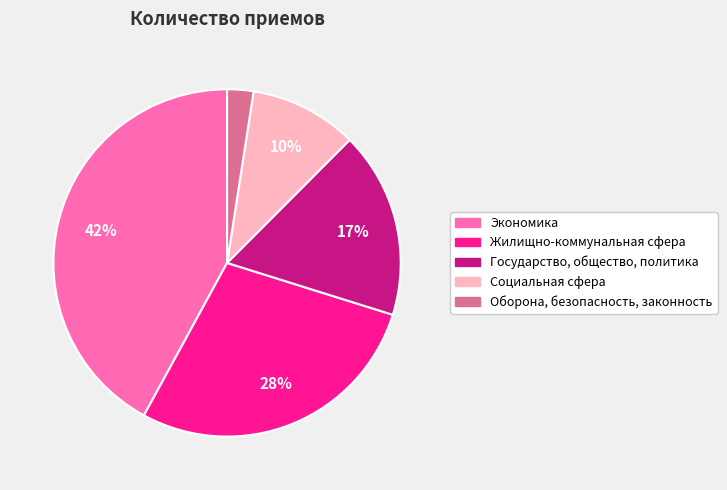

Between Экономика and Государство, общество, политика, which is larger?

Экономика